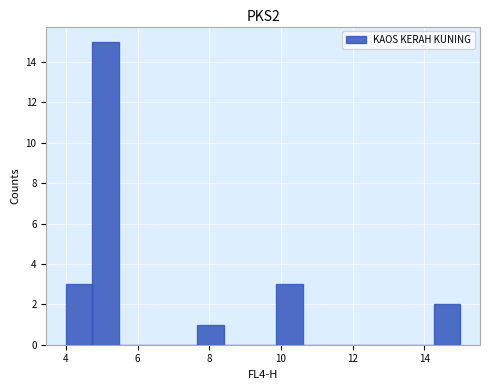

Read against the x-axis, roughly where is the centre of the tallest bar?

5.2